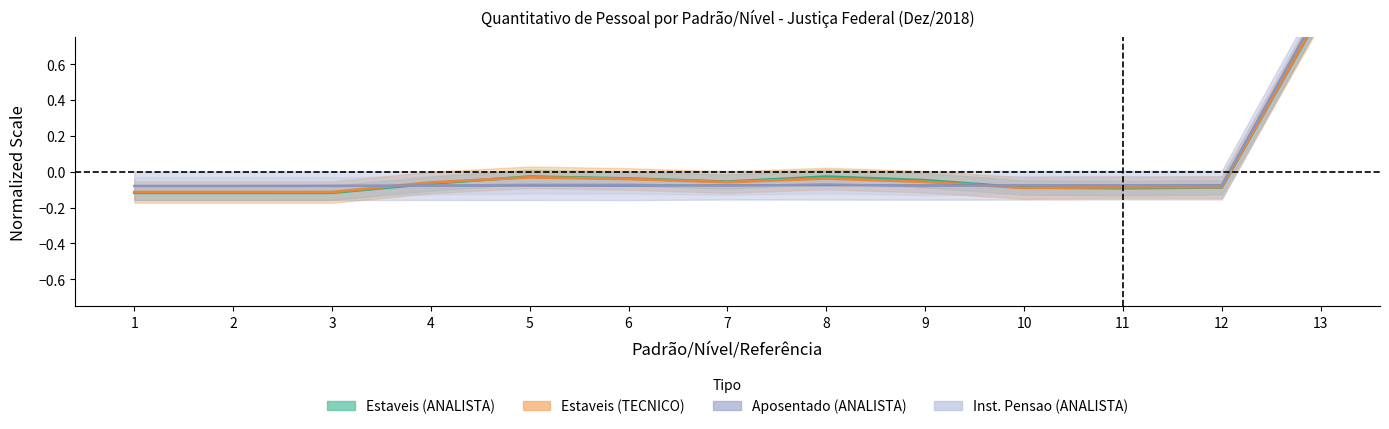

At which label is Estaveis (TECNICO) closest to 0?

5